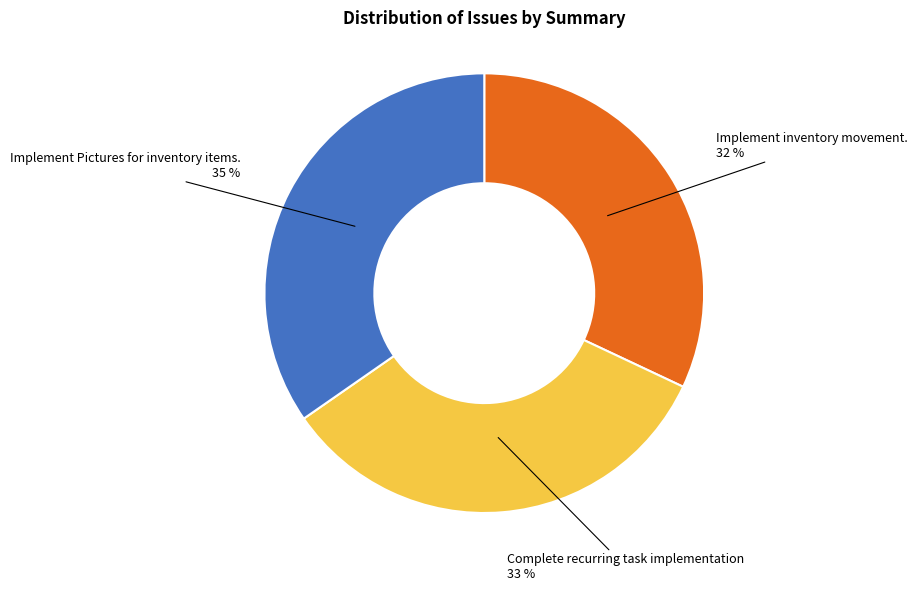

To the nearest percent, what is the difference between the largest and smallest slice percentages?

3%